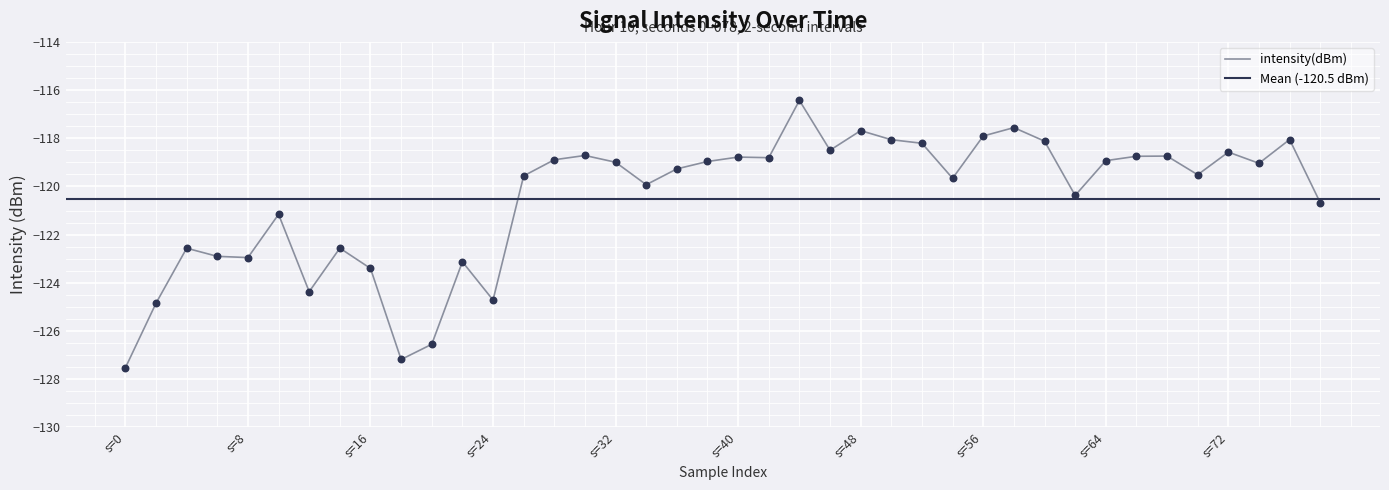

What is the change in value from 19 to 37?

-0.1